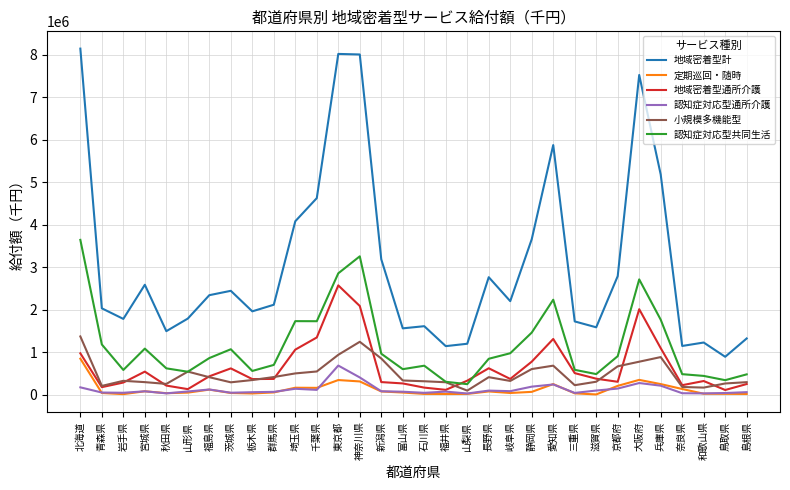

Which series has the largest total across all categories?

地域密着型計